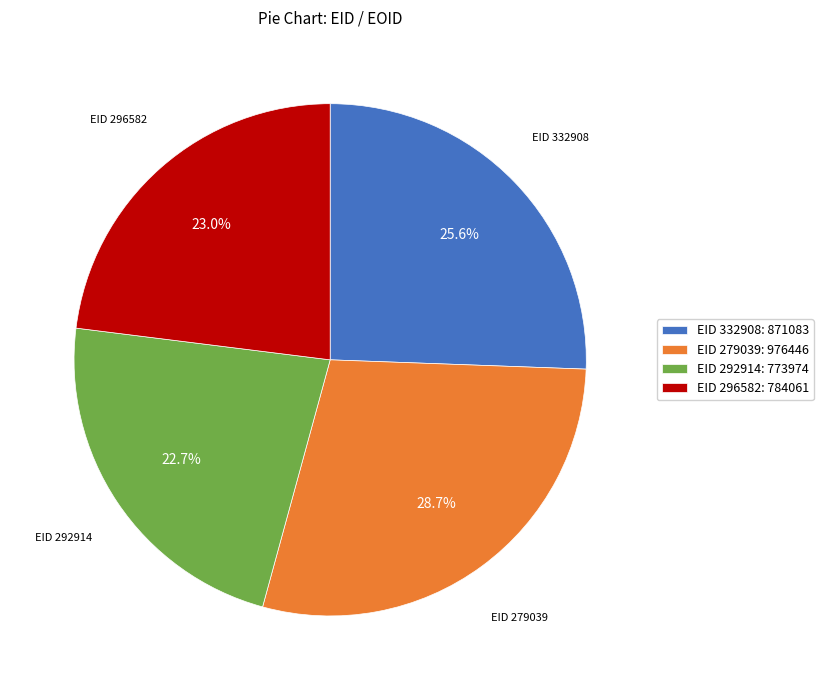

Which has a higher value, EID 332908: 871083 or EID 279039: 976446?

EID 279039: 976446